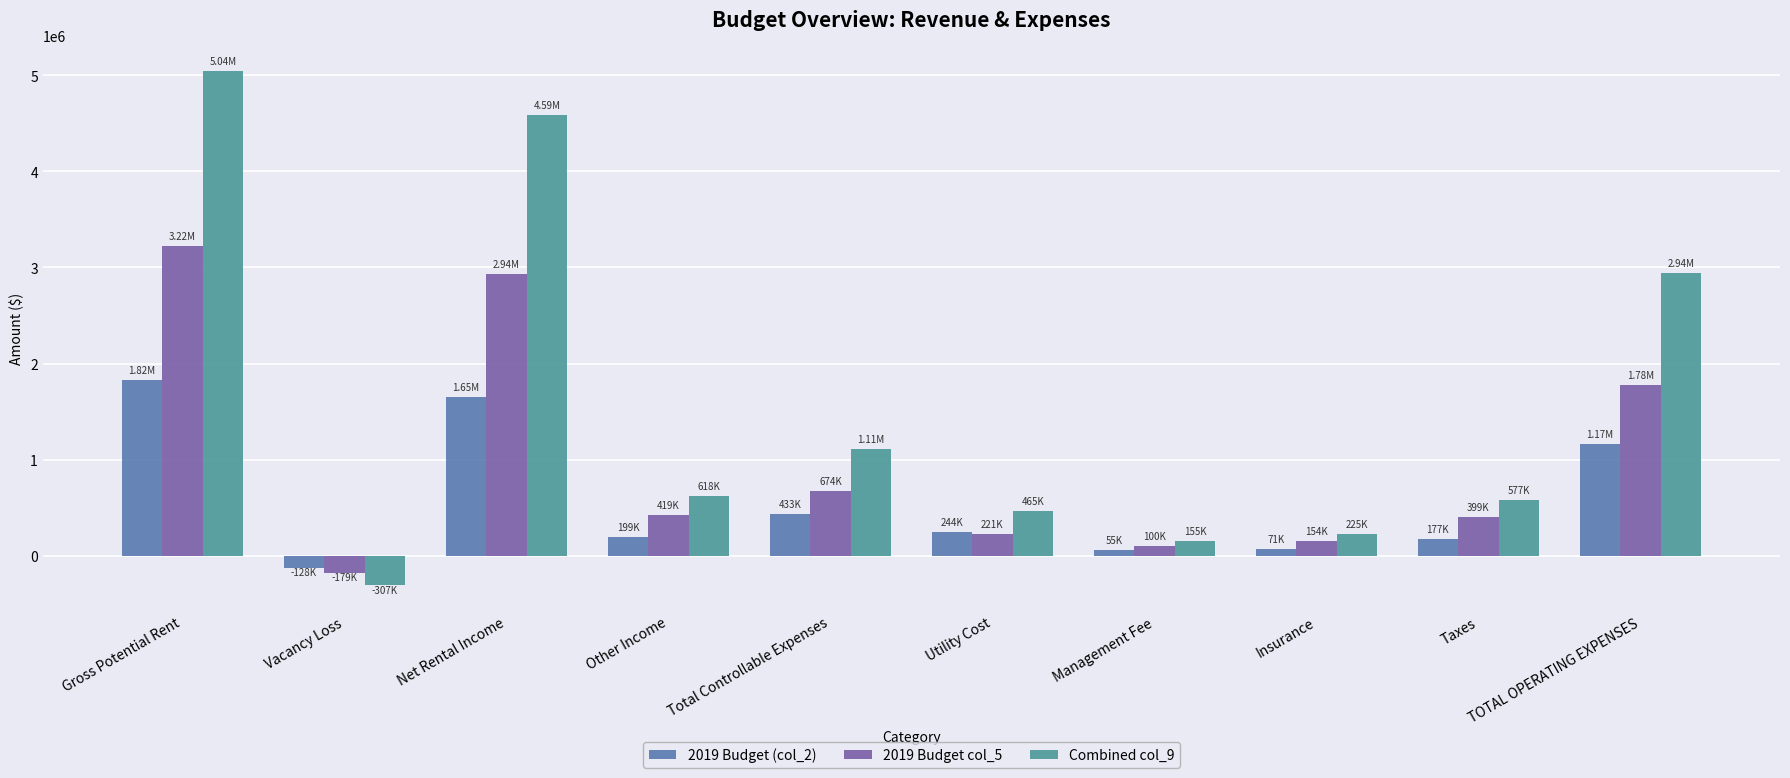

Are the bars horizontal?

No